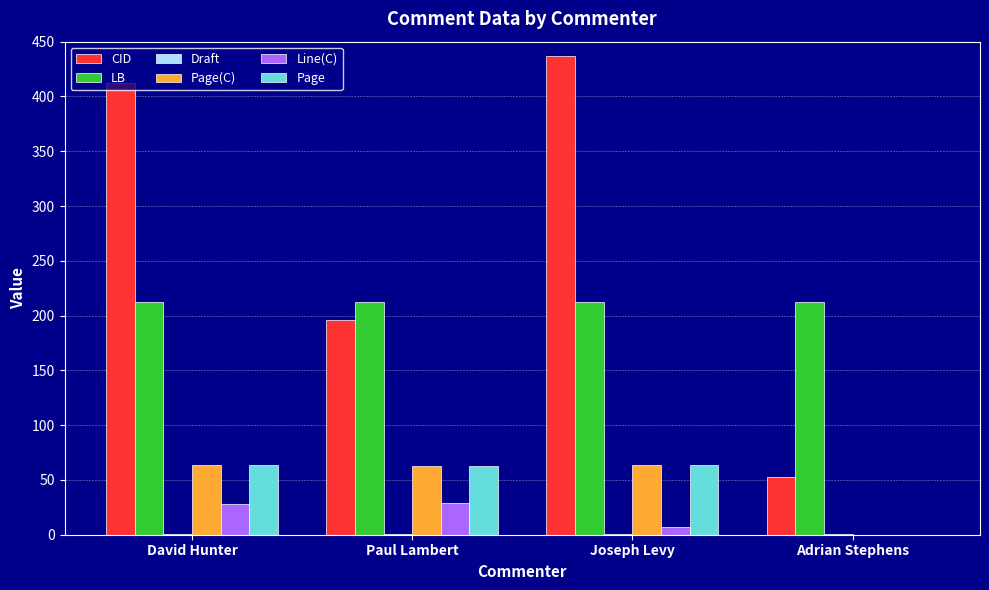

What is the maximum value shown in the chart?

437